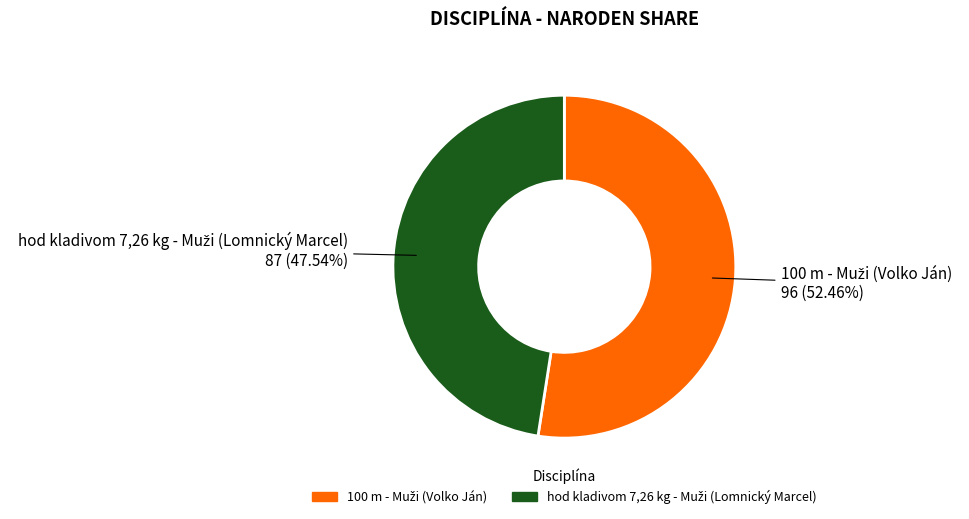

How many slices are in this pie chart?

2